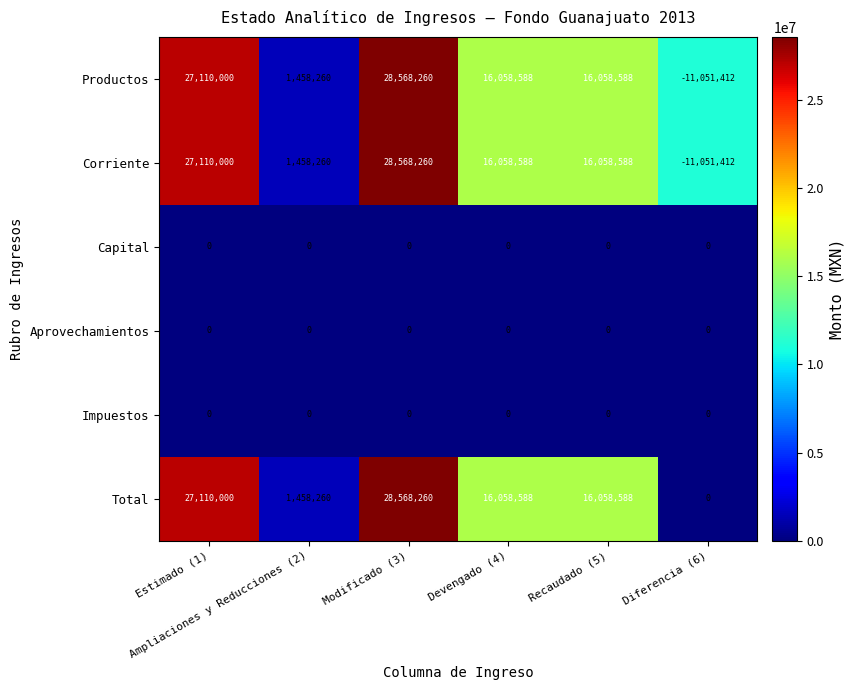

What is the average value of the Total series?

14875616